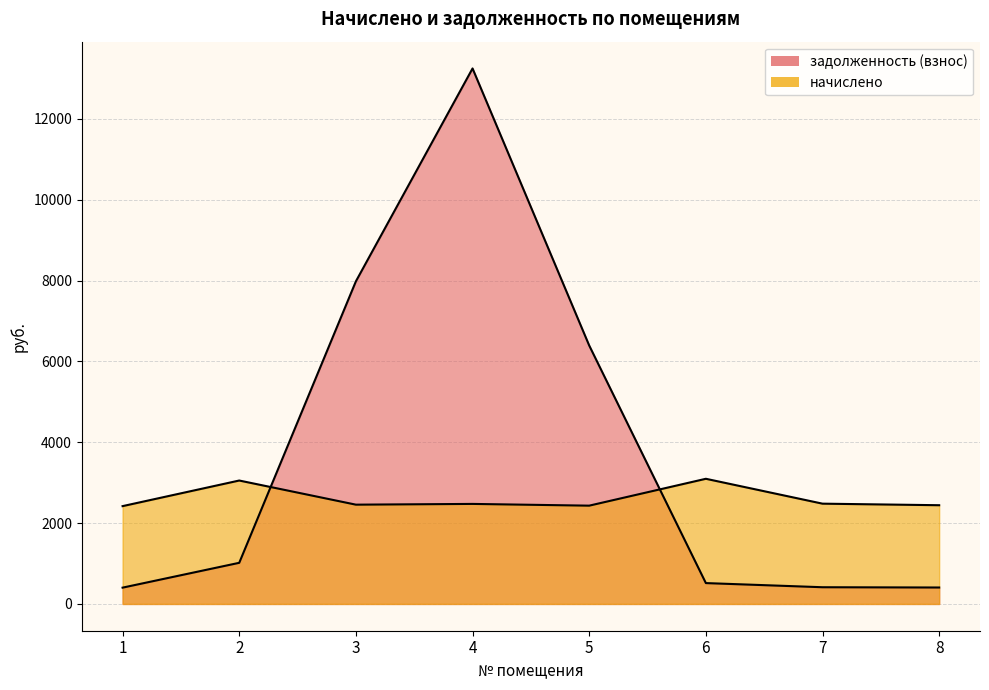

List the series in order of their overall mean, highest first.

задолженность (взнос), начислено